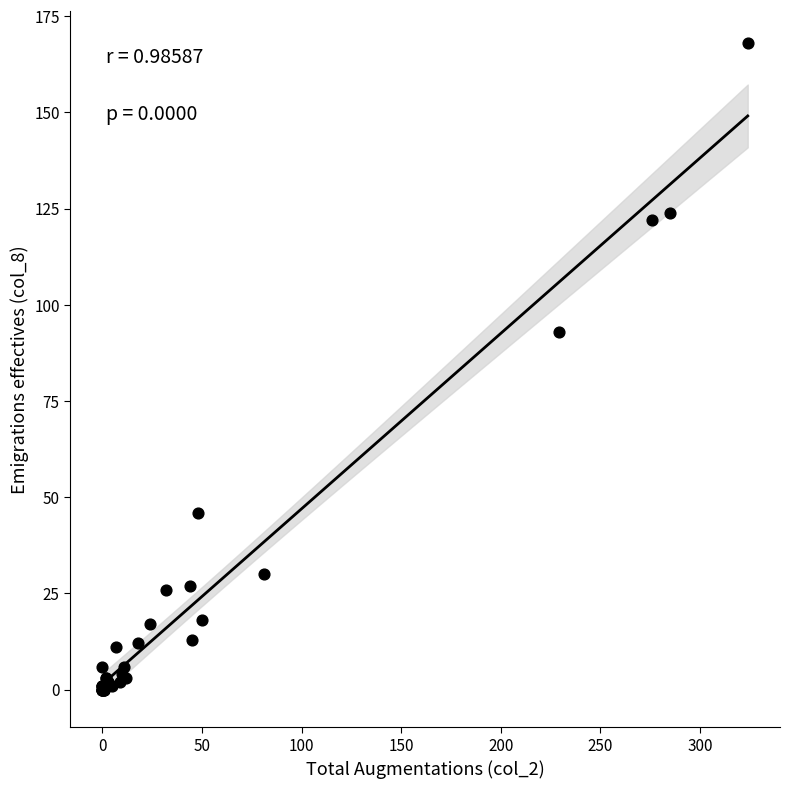

What Y value in the scatter plot is closest to 84?

93